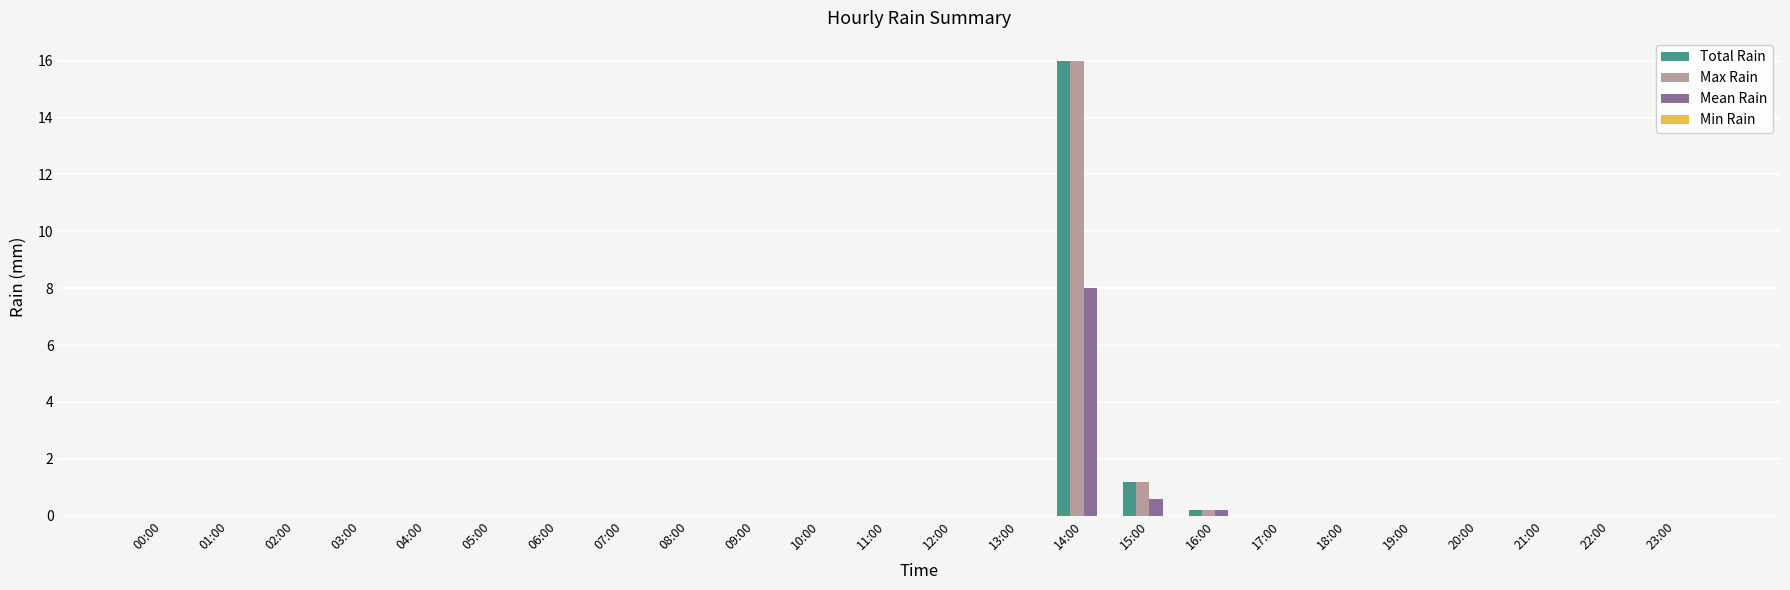

How many groups of bars are there?

24